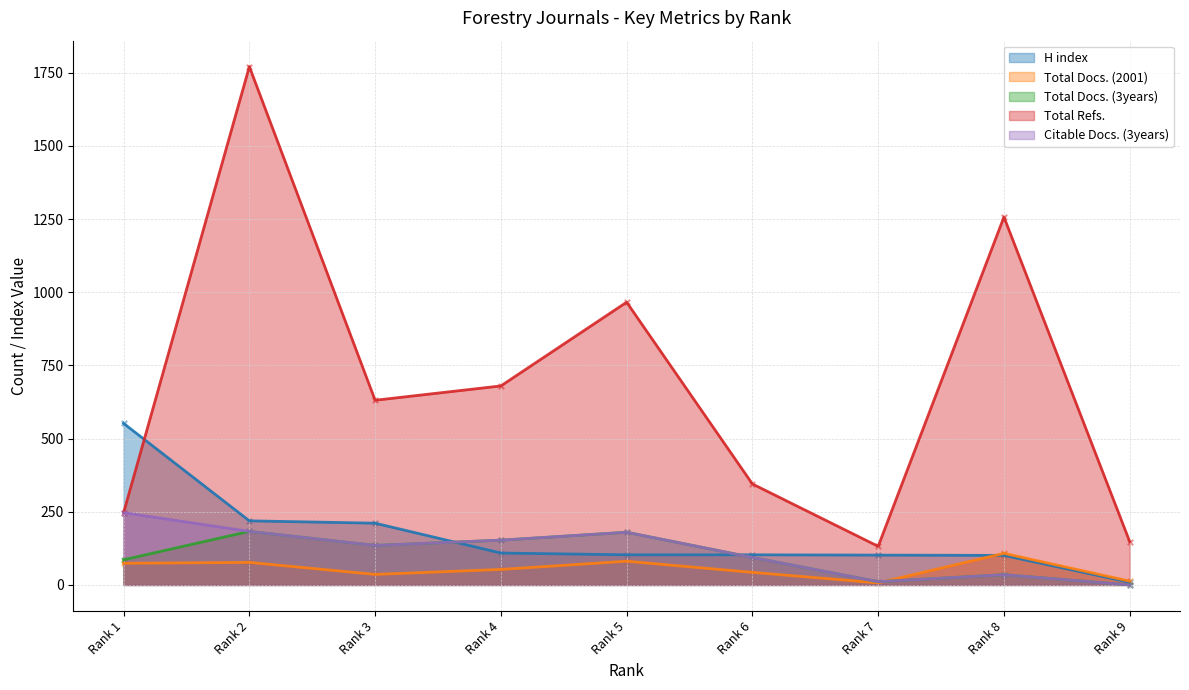

Which series reaches the maximum Y coordinate?

Total Refs.